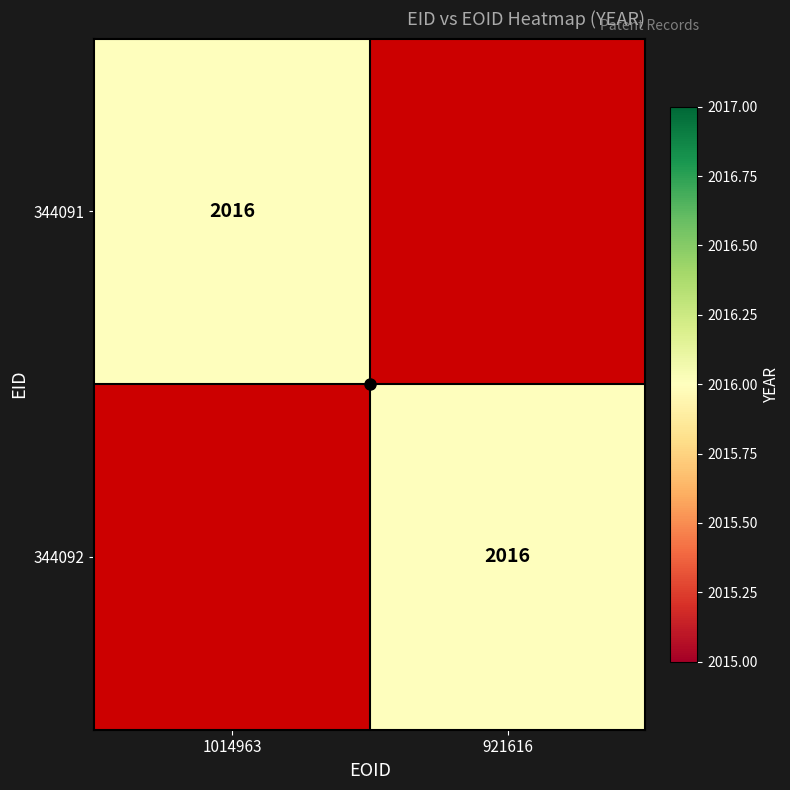

Rank the series by their maximum value, from lowest to highest.

344091, 344092